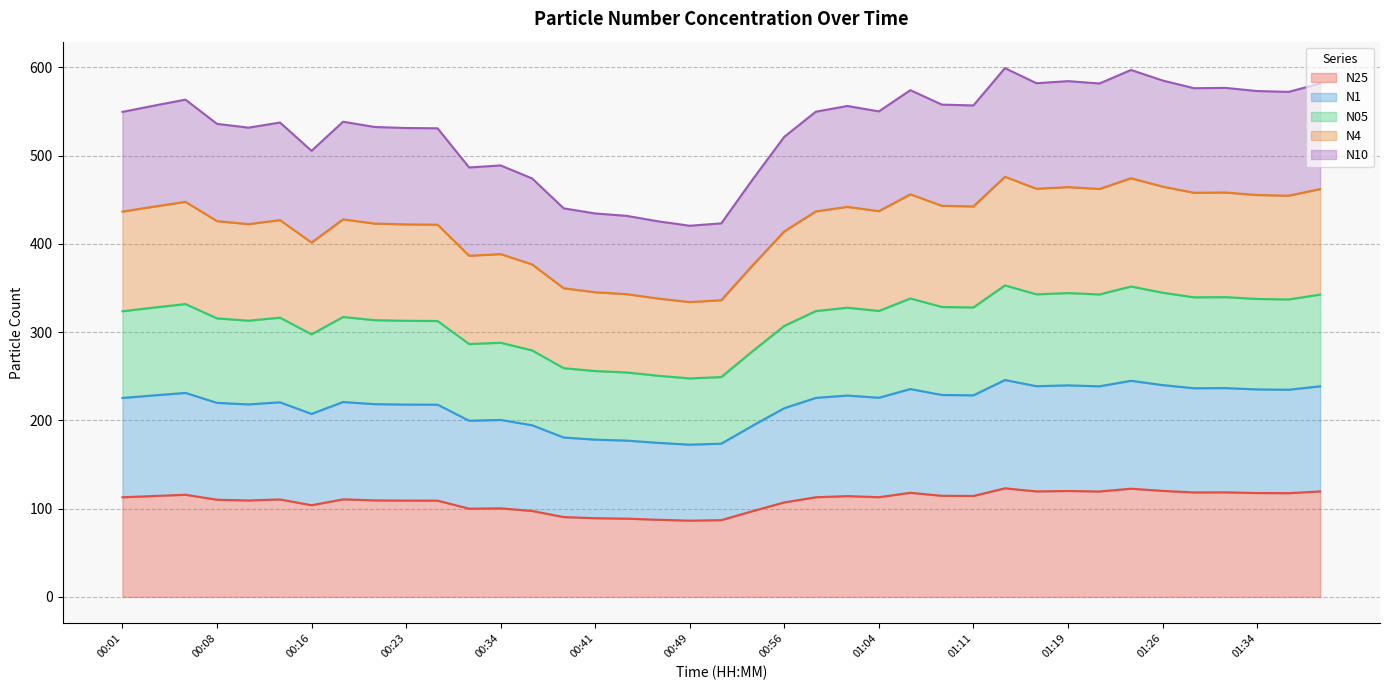

How many lines are shown in the chart?

5